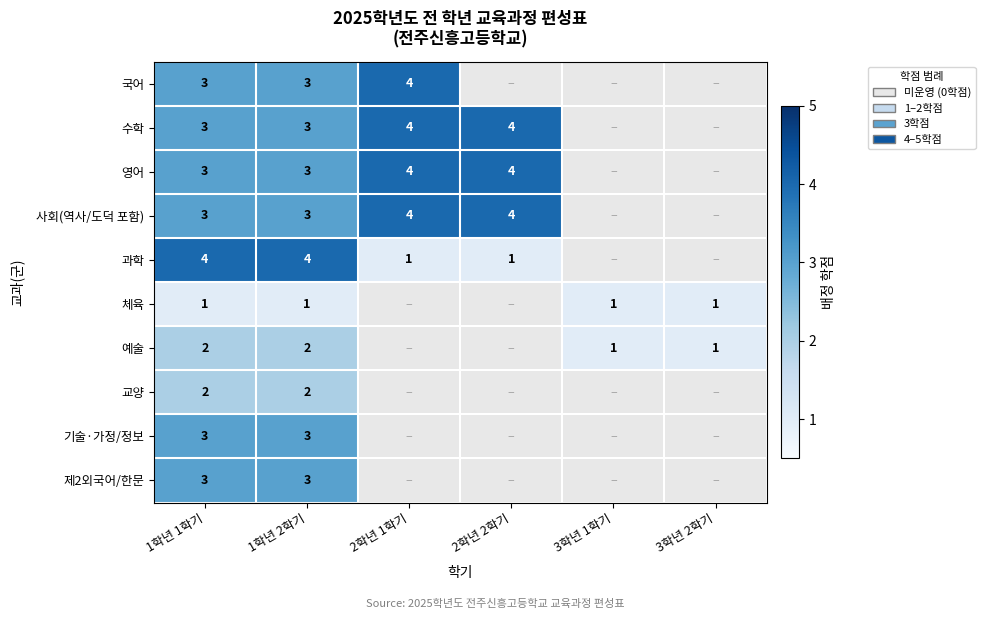

What is the difference between the highest and lowest values at 1학년 2학기?

3